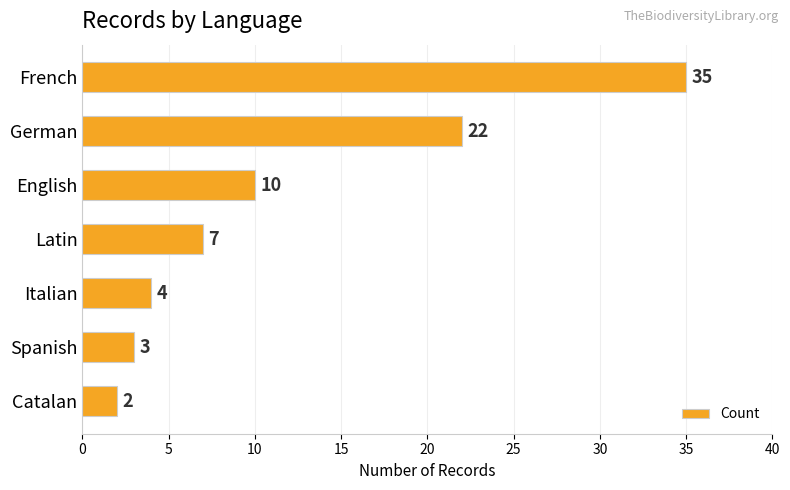

The value at Spanish is 3. True or false?

True